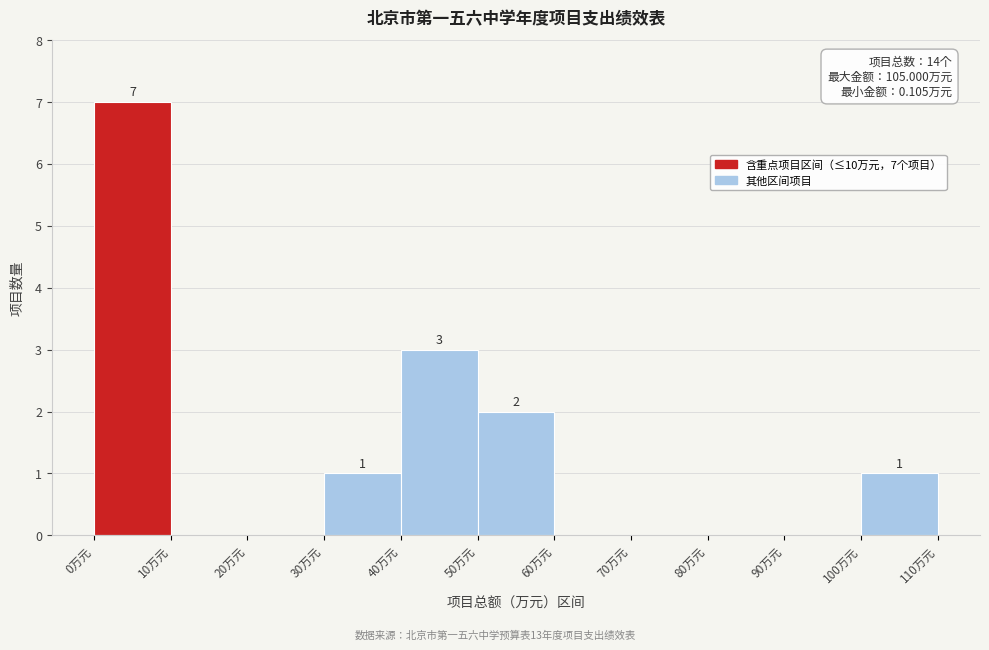

Which range on the x-axis has the tallest bar?

0 to 10